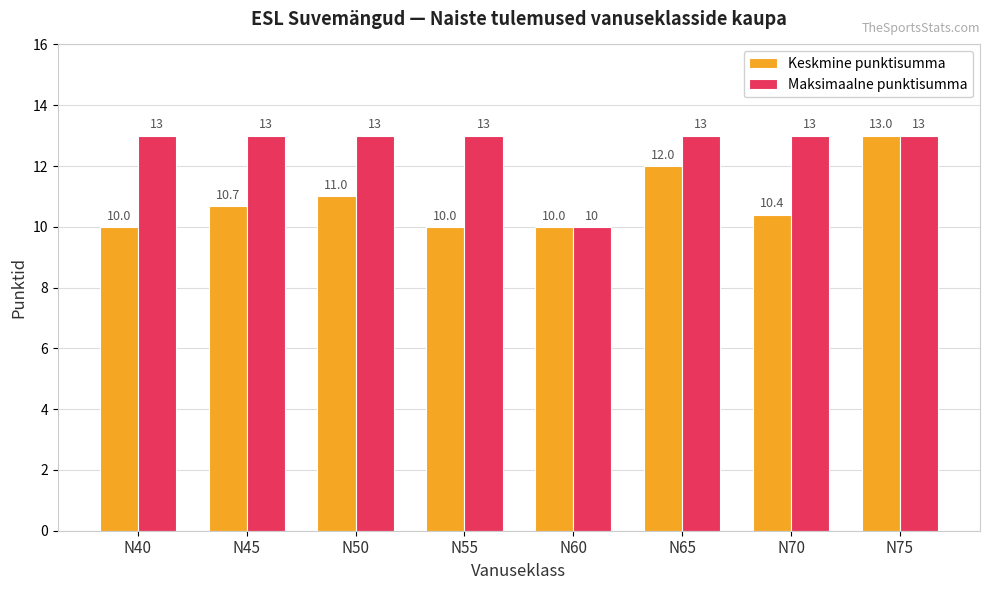

The Keskmine punktisumma series shows 5.2 at N65. True or false?

False